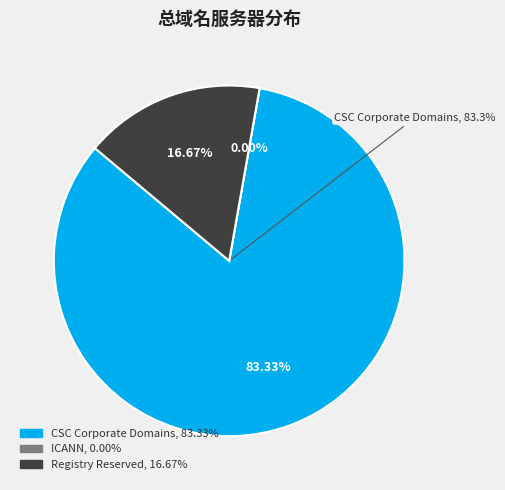

How many segments does this pie chart have?

3